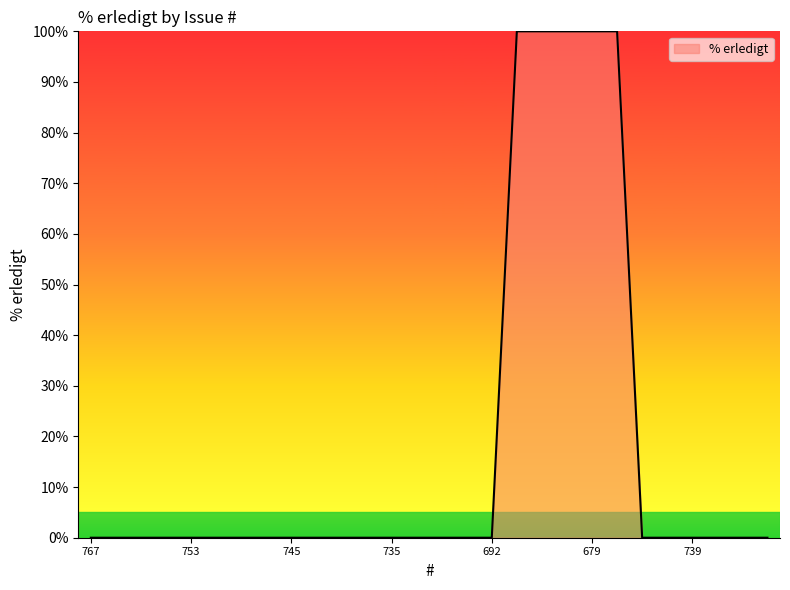

Does the chart display data point markers on the line(s)?

No